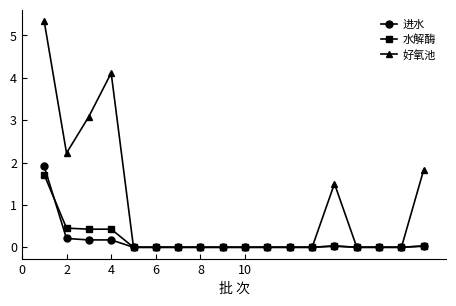

What is the maximum value shown in the chart?

5.3